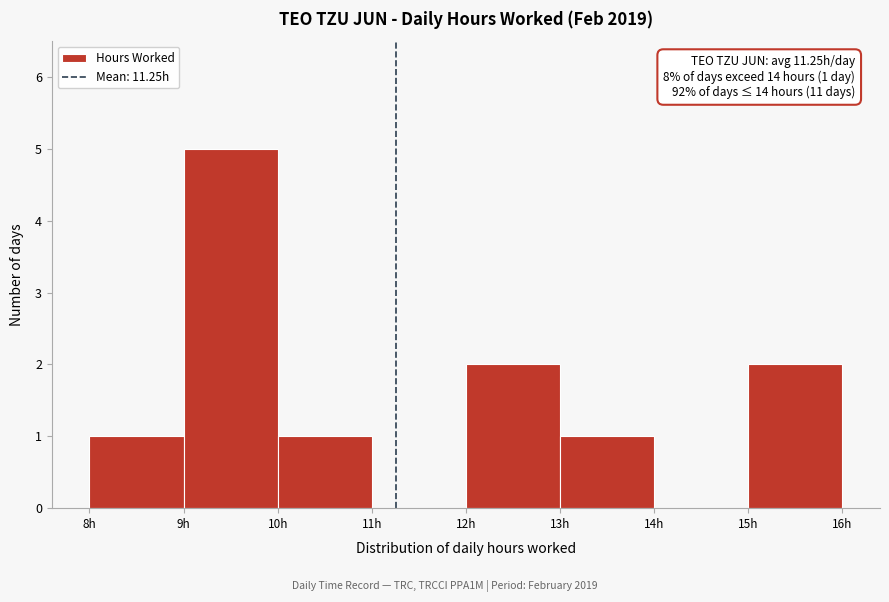

Over which range of the x-axis is the bar tallest?

9 to 10